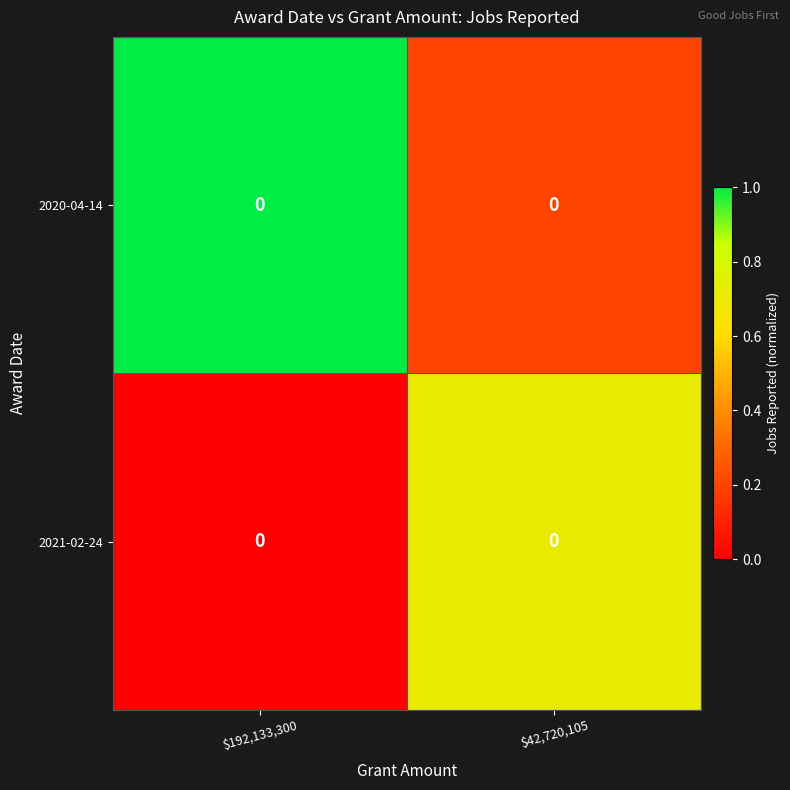

Rank the series by their average value, from highest to lowest.

2020-04-14, 2021-02-24